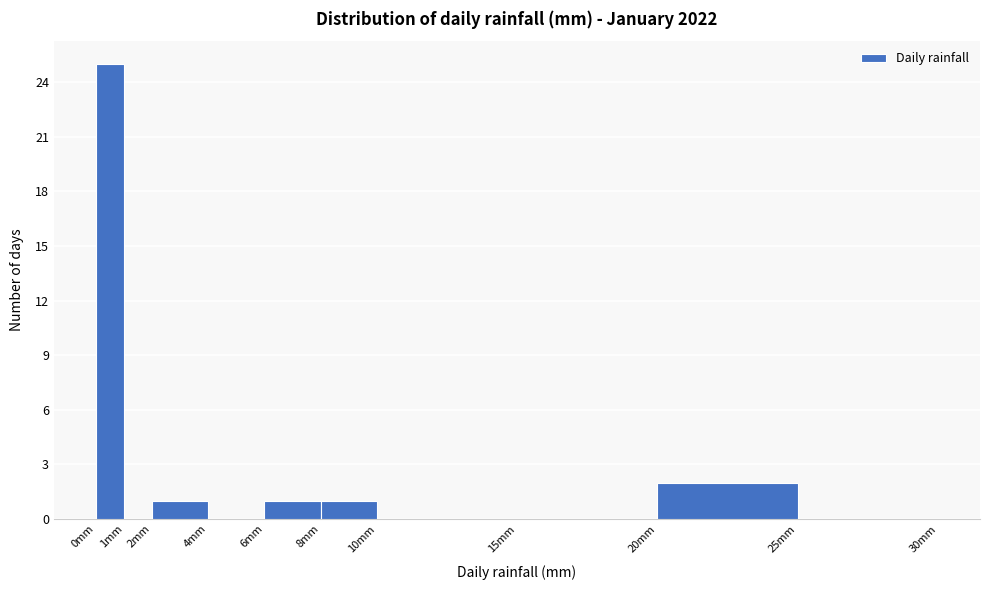

What is the height of the bar covering 8 to 10 on the x-axis? The values are not printed on the chart, so give them approximately, as read against the axis.

1